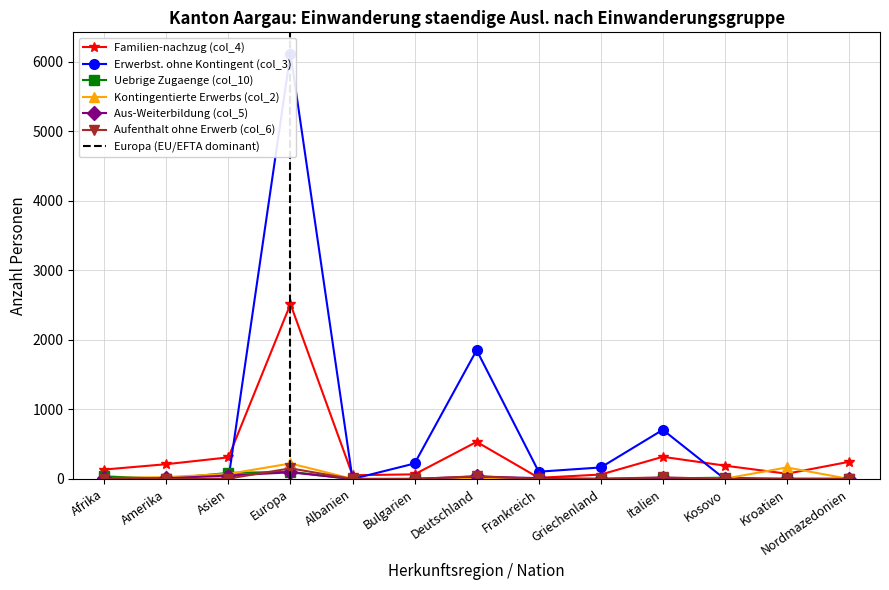

What is the sum of the Uebrige Zugaenge (col_10) values at Kroatien and Kosovo?

20